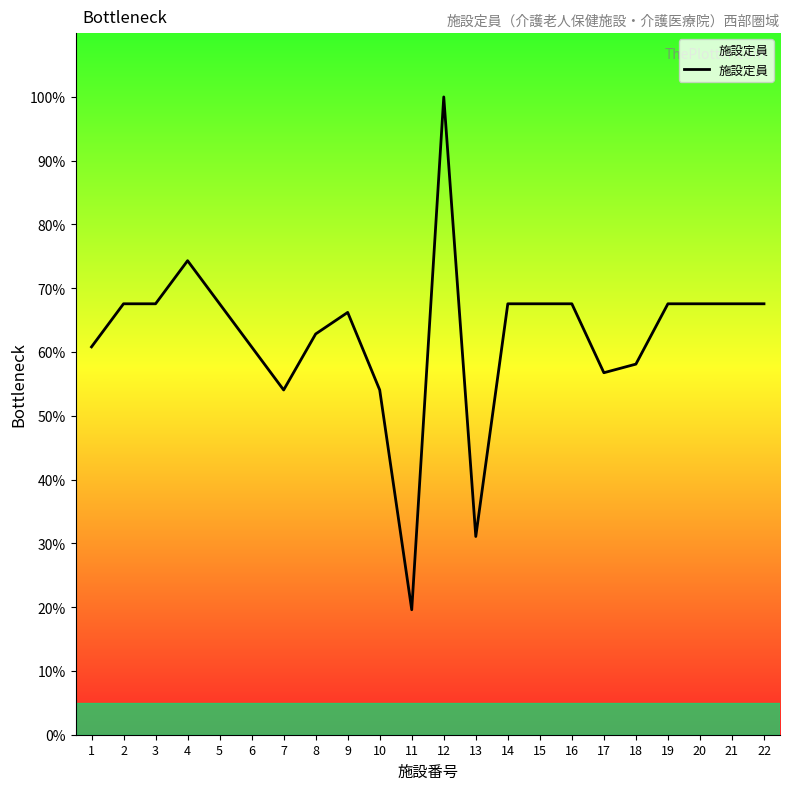

What is the minimum value shown in the chart?

19.6